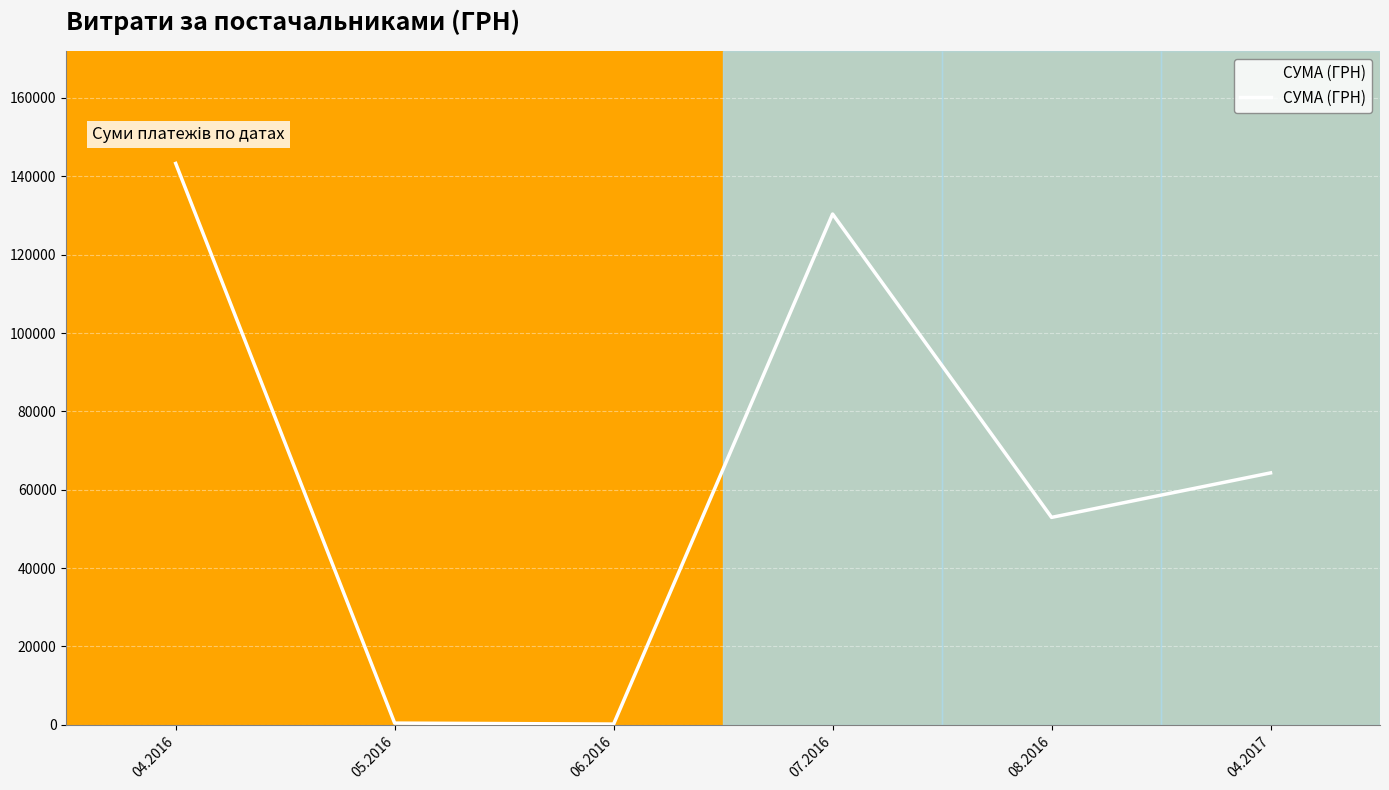

What is the sum of all values?

391499.4